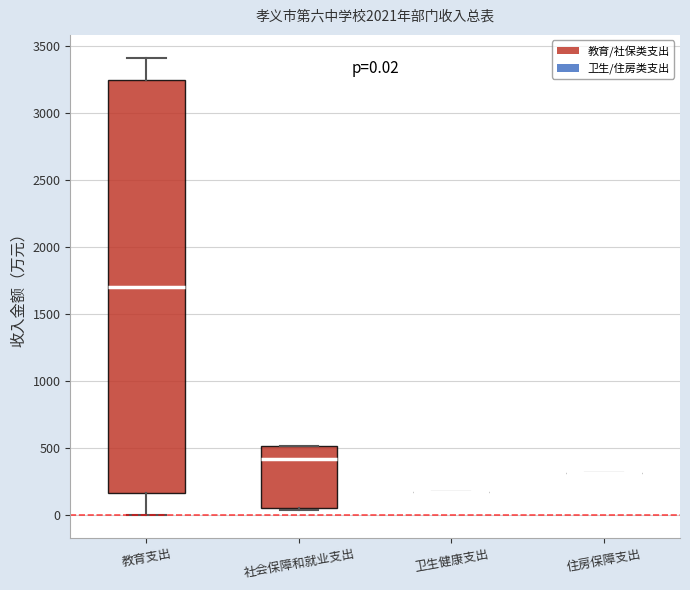

Comparing the boxes themselves (not the whiskers), which one is the tallest?

教育支出